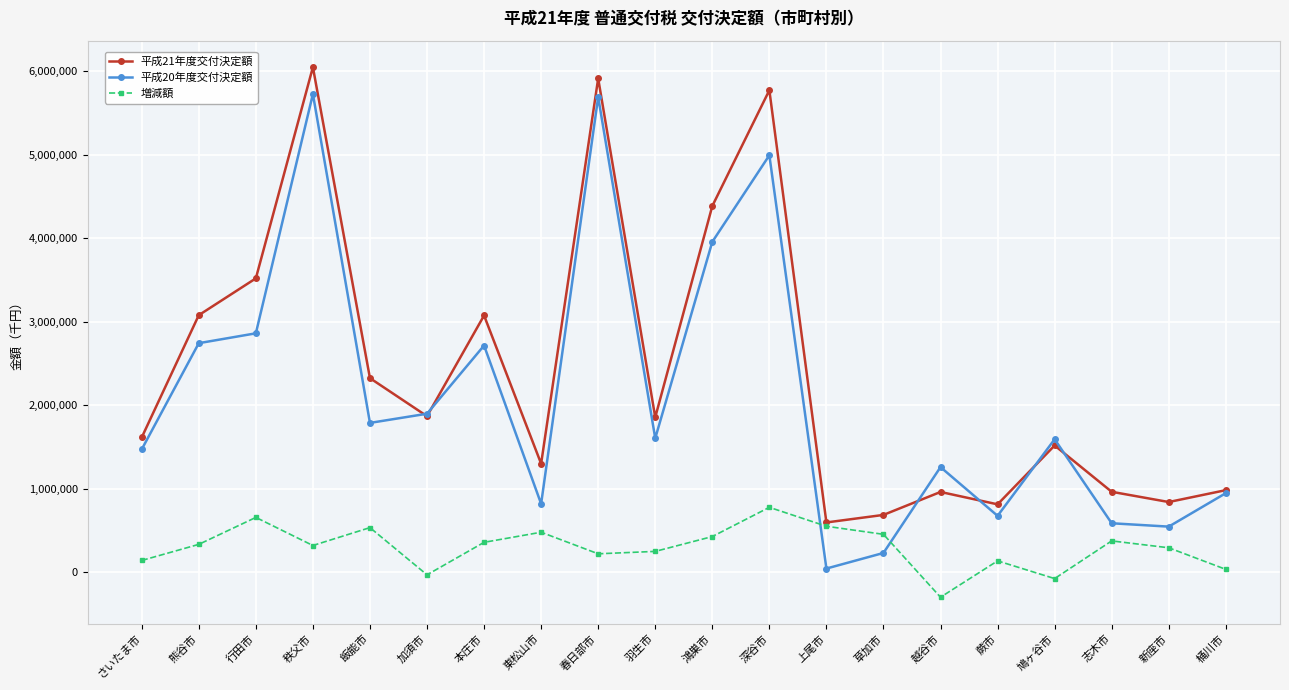

What is the value of the 平成20年度交付決定額 point at the 8th from the left?

820446